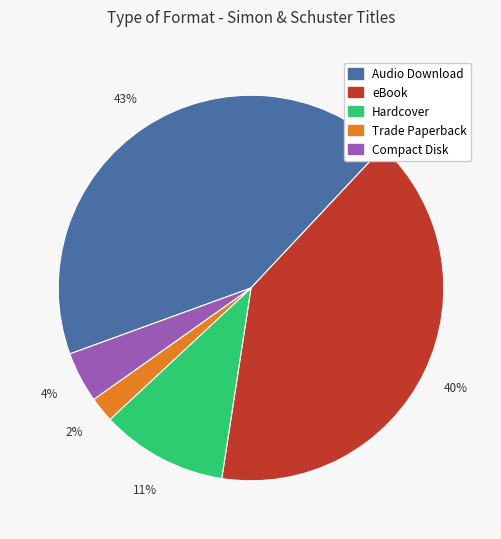

To the nearest percent, what is the average slice percentage?

20%